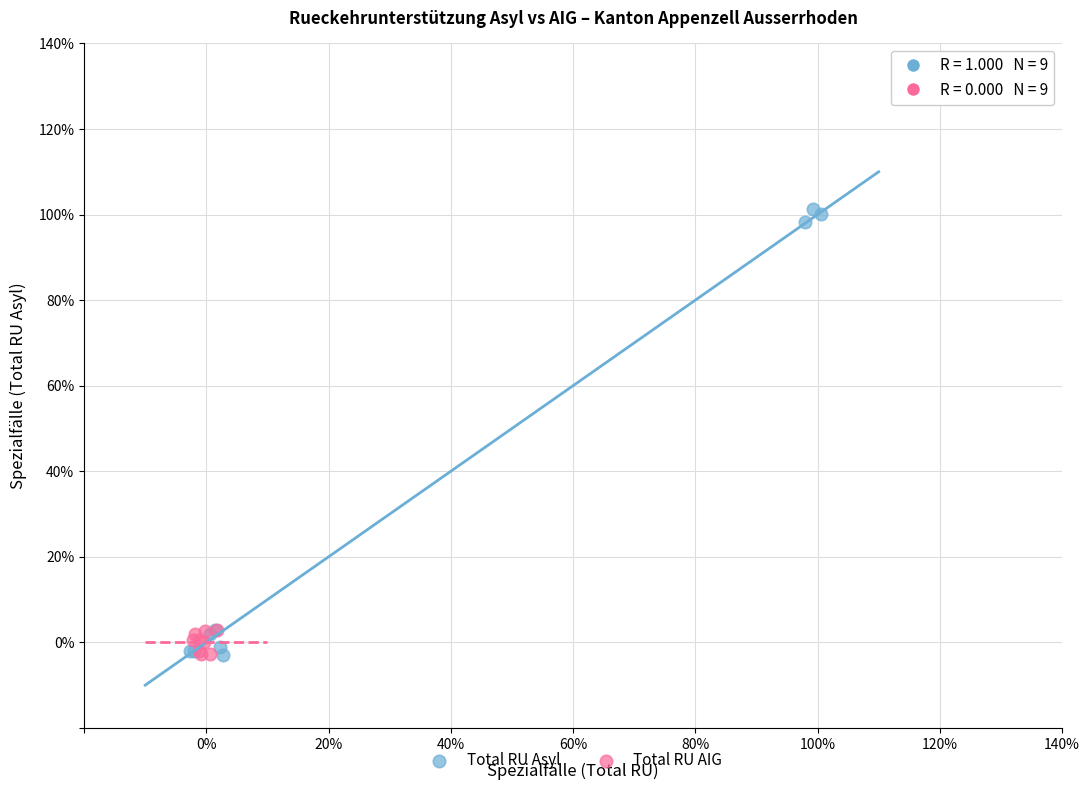

What are all the series names shown in the legend?

Total RU Asyl, Total RU AIG